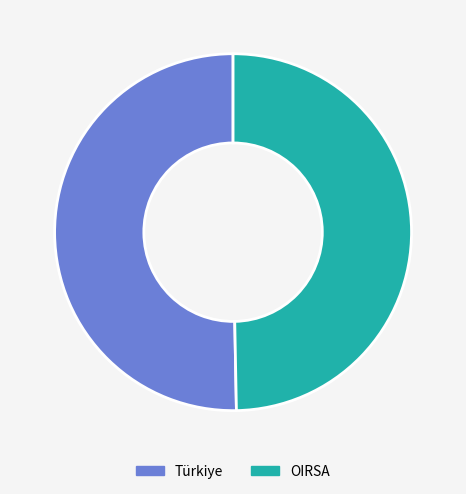

Rank the categories by value from lowest to highest.

OIRSA, Türkiye